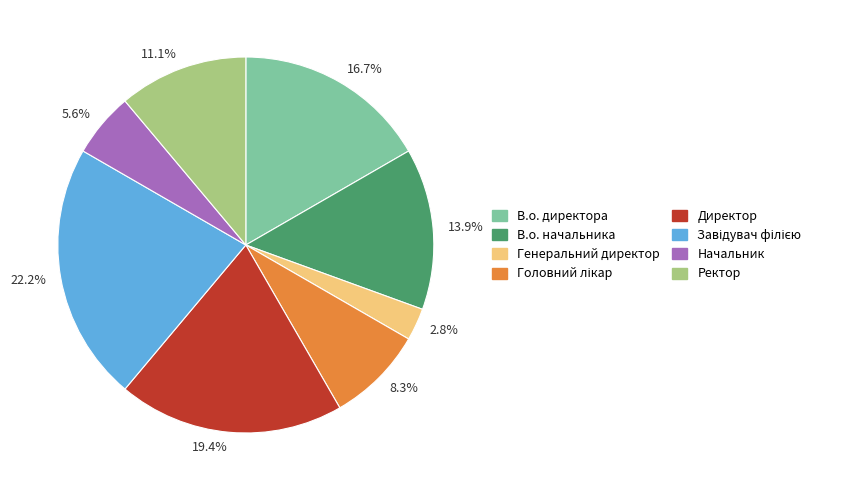

How much of the chart is everything except 11.1%?

88.9%